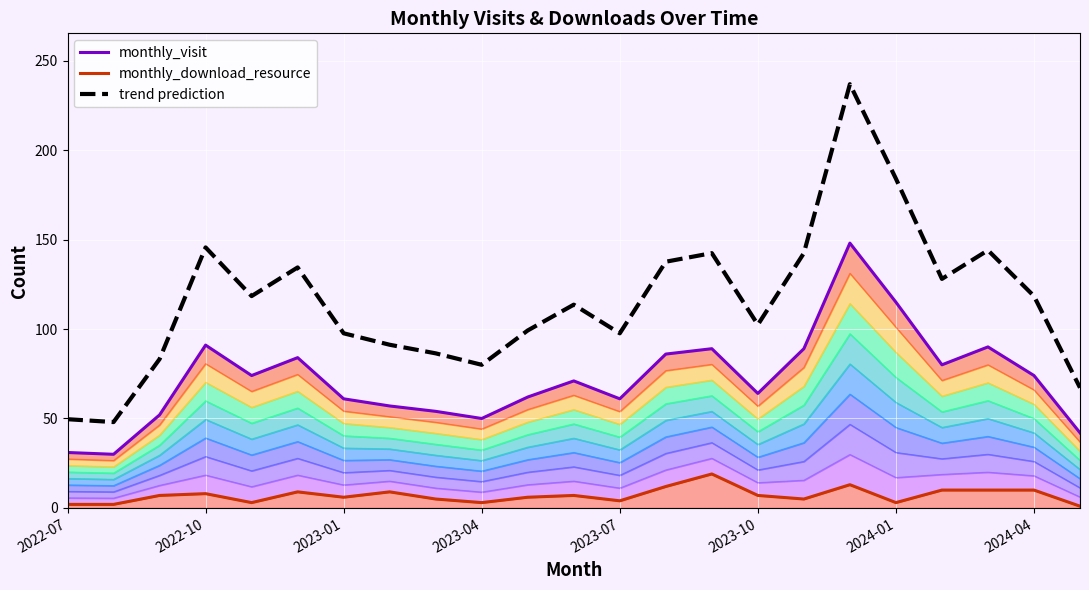

What is the value of the trend prediction point at the 13th from the left?

97.6